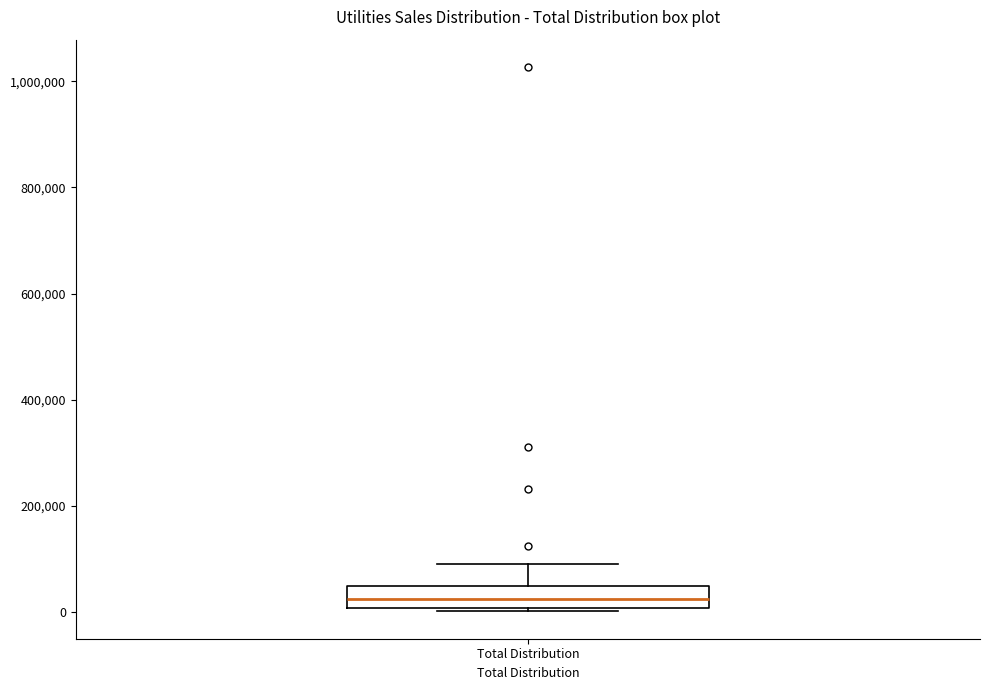

Where is the upper edge of the box for Total Distribution on the y-axis? The values are not printed on the chart, so give them approximately, as read against the axis.

40000